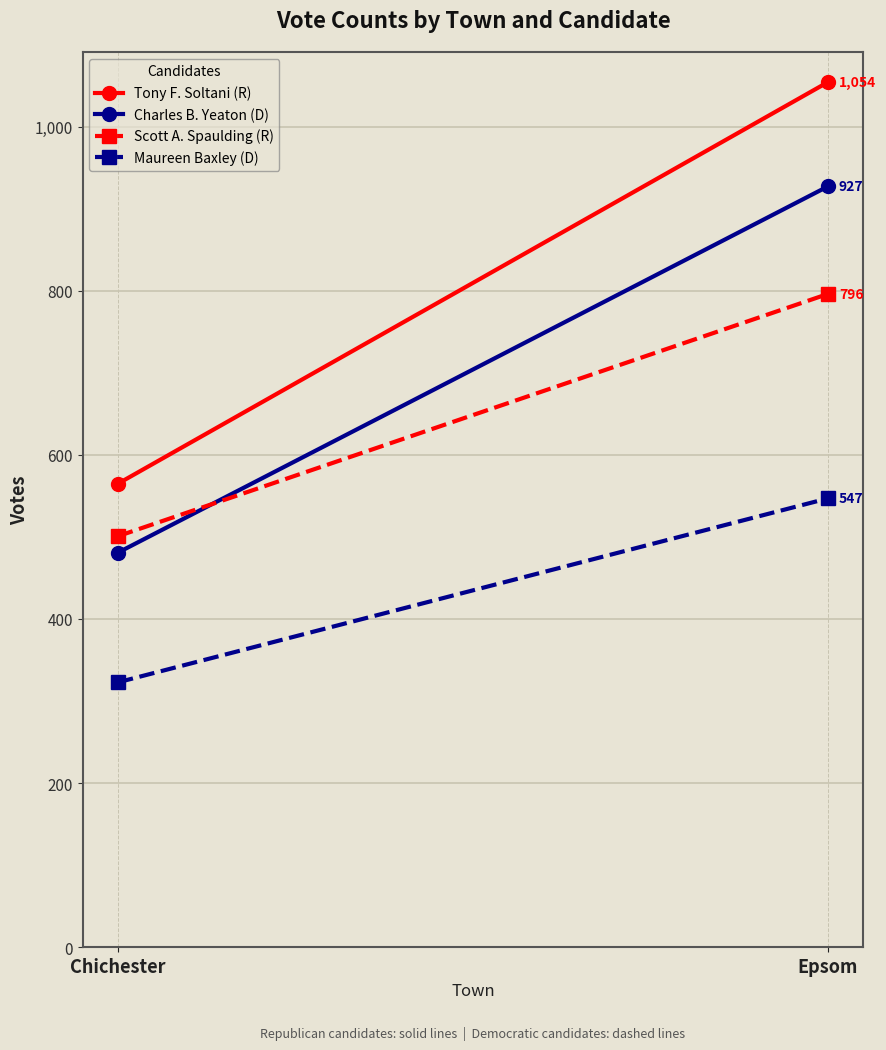

Rank the series by their maximum value, from highest to lowest.

Tony F. Soltani (R), Charles B. Yeaton (D), Scott A. Spaulding (R), Maureen Baxley (D)